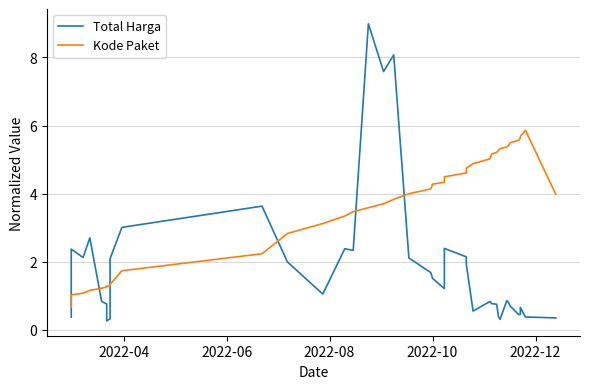

Reading right to left, extract all data points from this chart.

Total Harga: 0.3	0.4	0.7	0.5	0.4	0.7	0.8	0.9	0.3	0.4	0.8	0.8	0.8	0.6	1.9	2.1	2.4	1.2	1.5	1.7	2.1	8.1	7.6	9.0	2.3	2.4	1.0	2.0	3.6	3.0	2.1	0.5	0.3	0.3	0.8	0.8	2.7	2.1	2.4	0.4
Kode Paket: 4.0	5.9	5.7	5.6	5.6	5.5	5.4	5.4	5.3	5.3	5.2	5.2	5.0	4.9	4.7	4.6	4.5	4.3	4.3	4.1	4.0	3.8	3.7	3.6	3.5	3.3	3.1	2.8	2.2	1.7	1.3	1.3	1.3	1.3	1.3	1.2	1.2	1.1	1.0	0.7